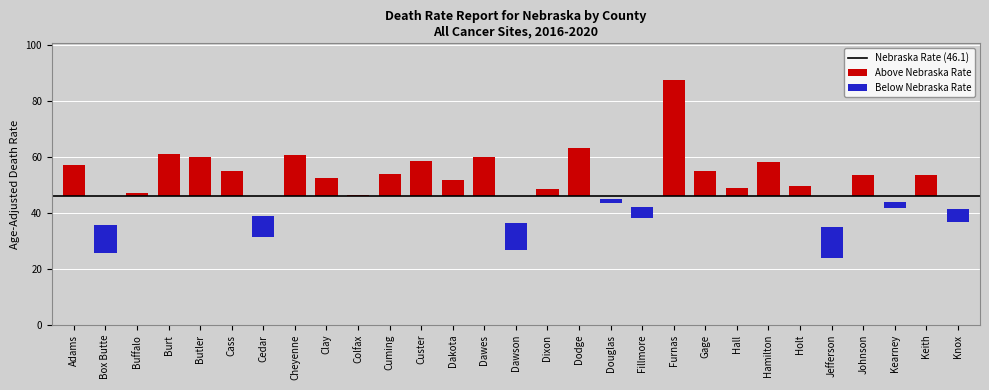

At which category does the chart reach its minimum across all series?

Jefferson